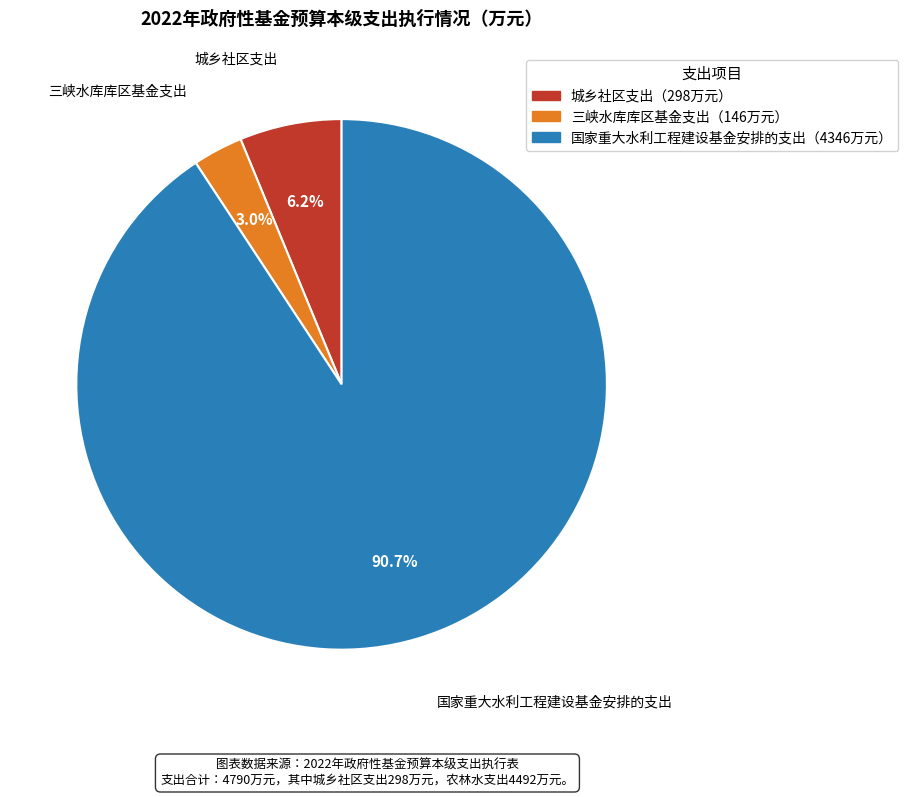

To the nearest percent, what is the difference between the largest and smallest slice percentages?

88%